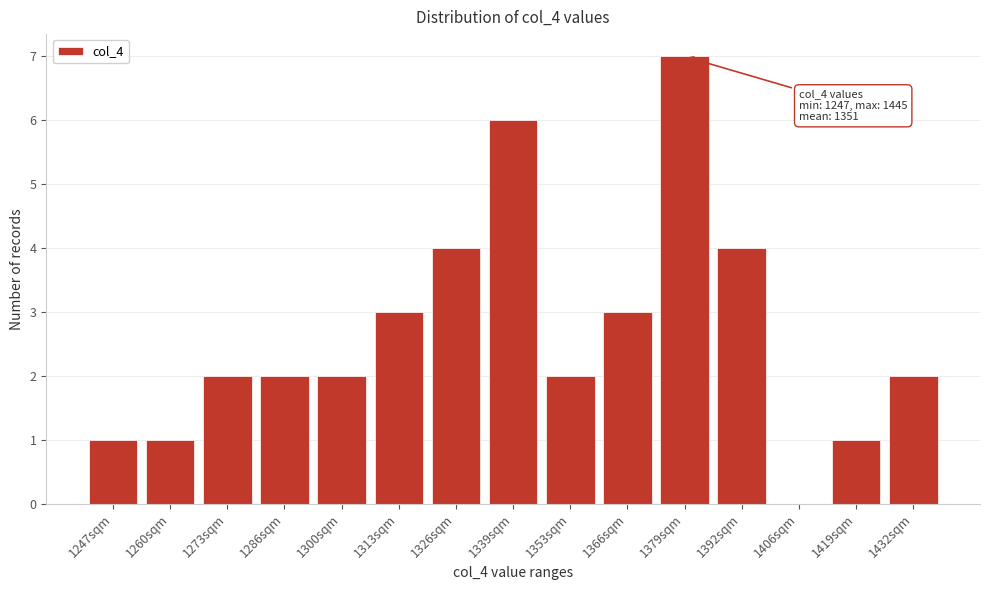

Reading right to left, what are all the values shown in this chart?

1432sqm=2	1419sqm=1	1406sqm=0	1392sqm=4	1379sqm=7	1366sqm=3	1353sqm=2	1339sqm=6	1326sqm=4	1313sqm=3	1300sqm=2	1286sqm=2	1273sqm=2	1260sqm=1	1247sqm=1